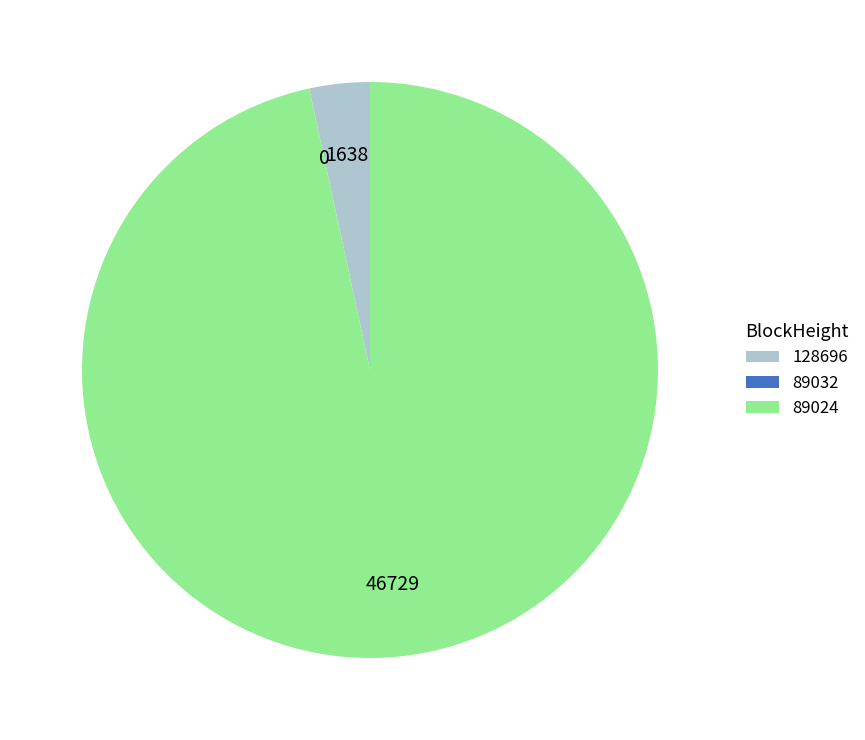

Is 128696 the majority of the pie?

No